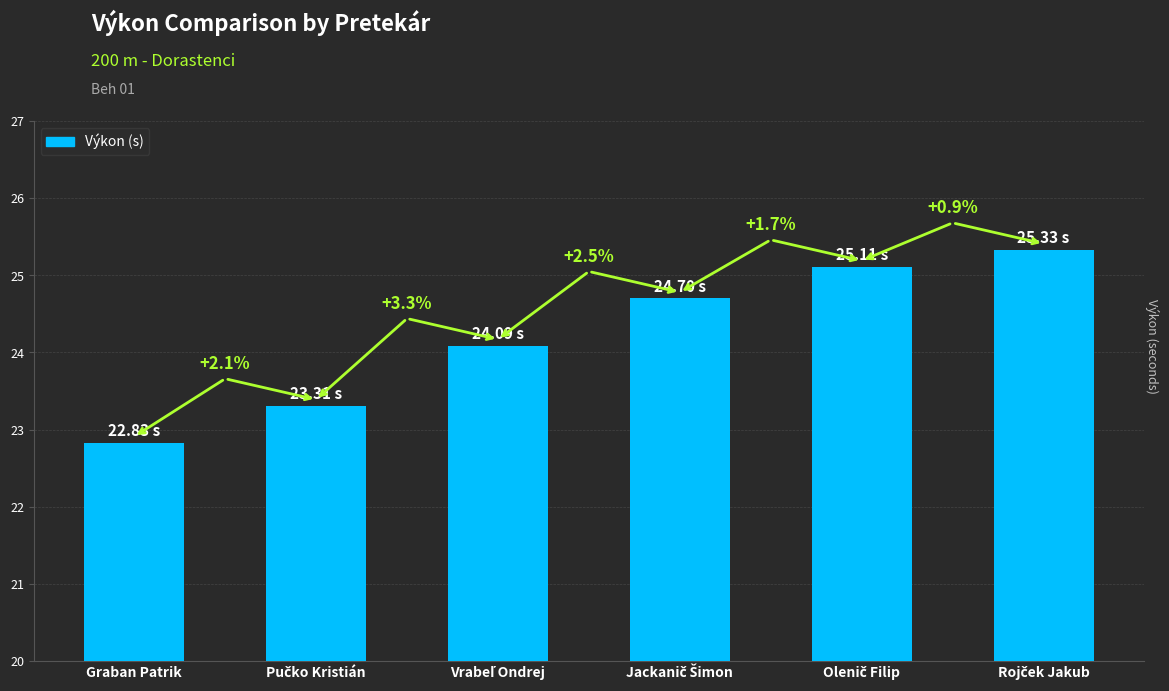

What is the average value?

24.2